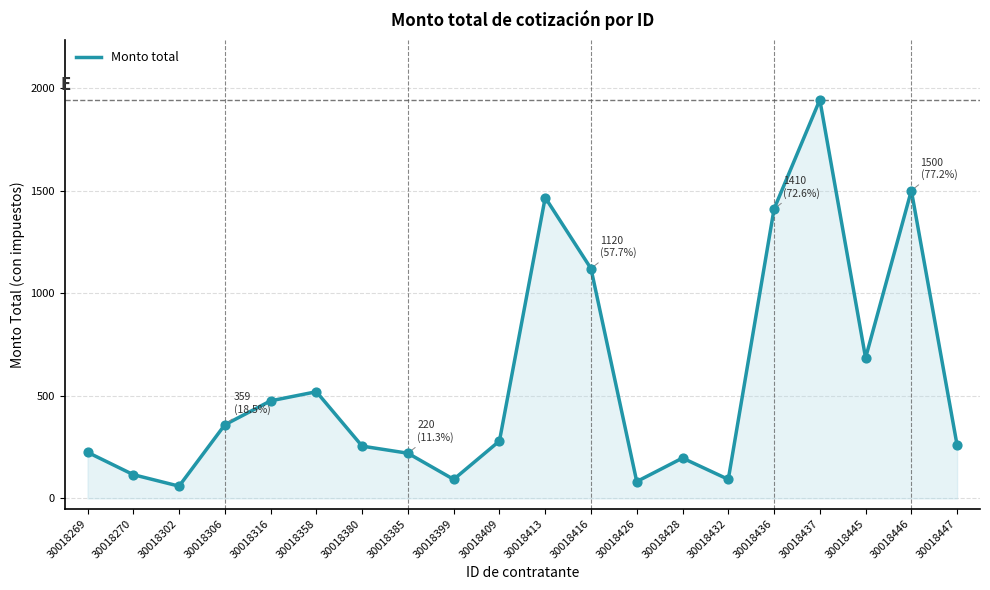

What is the ratio of the value at 30018446 to the value at 30018270?

12.9